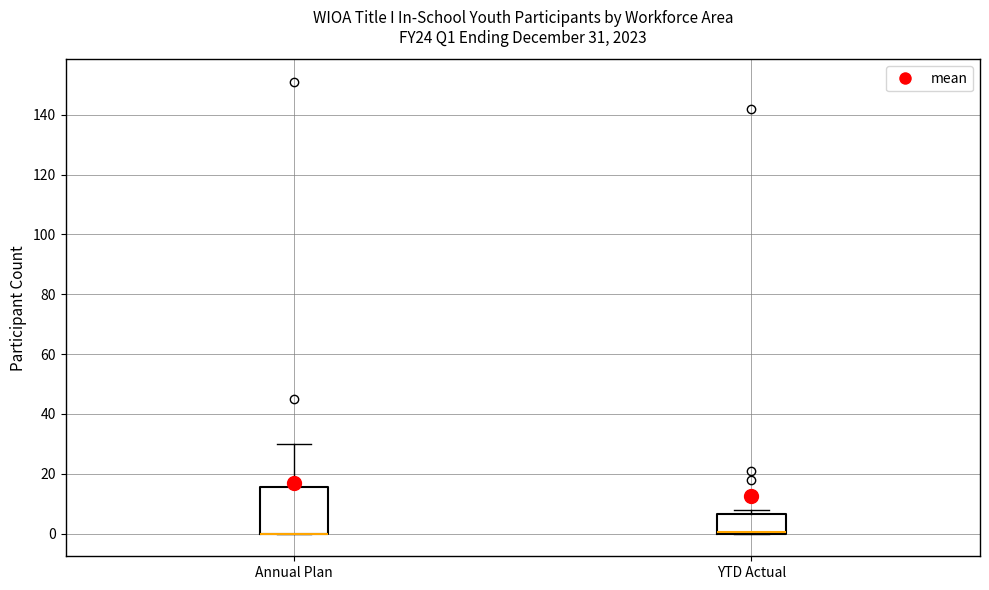

Comparing the boxes themselves (not the whiskers), which one is the tallest?

Annual Plan